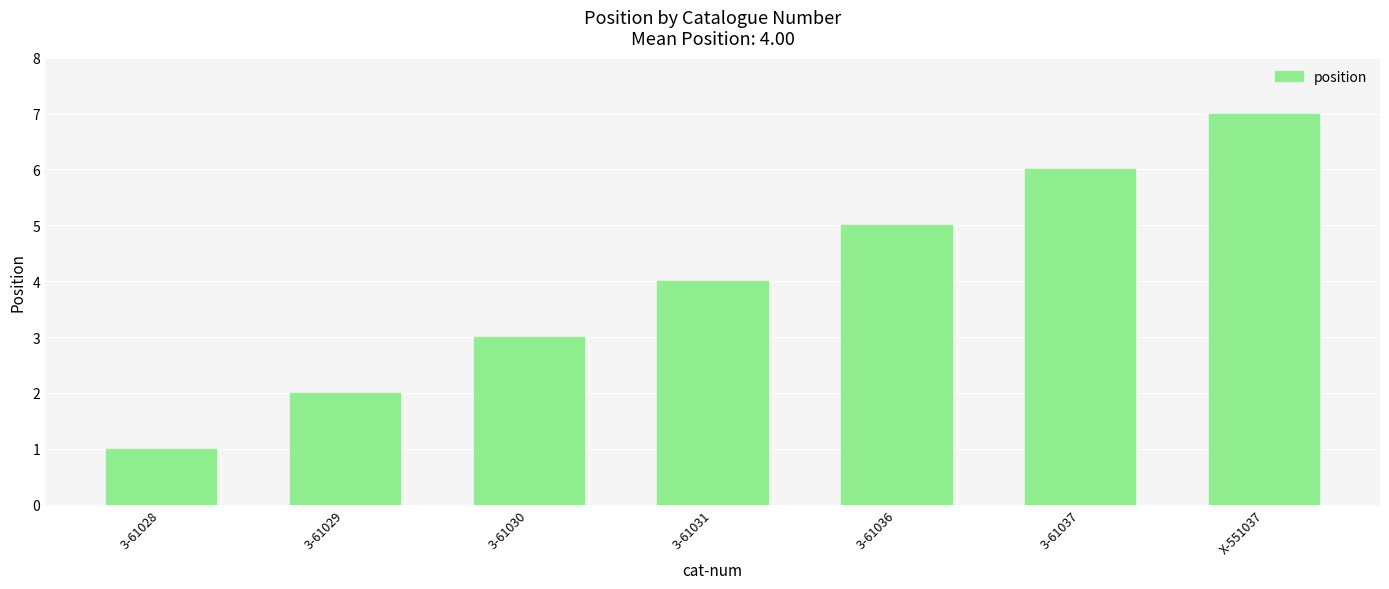

What is the approximate value at X-551037?

7